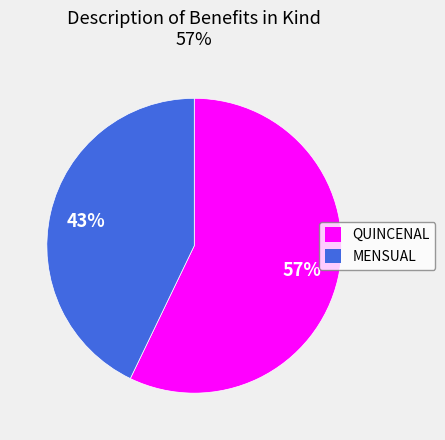

The MENSUAL slice represents 30% of the pie. True or false?

False